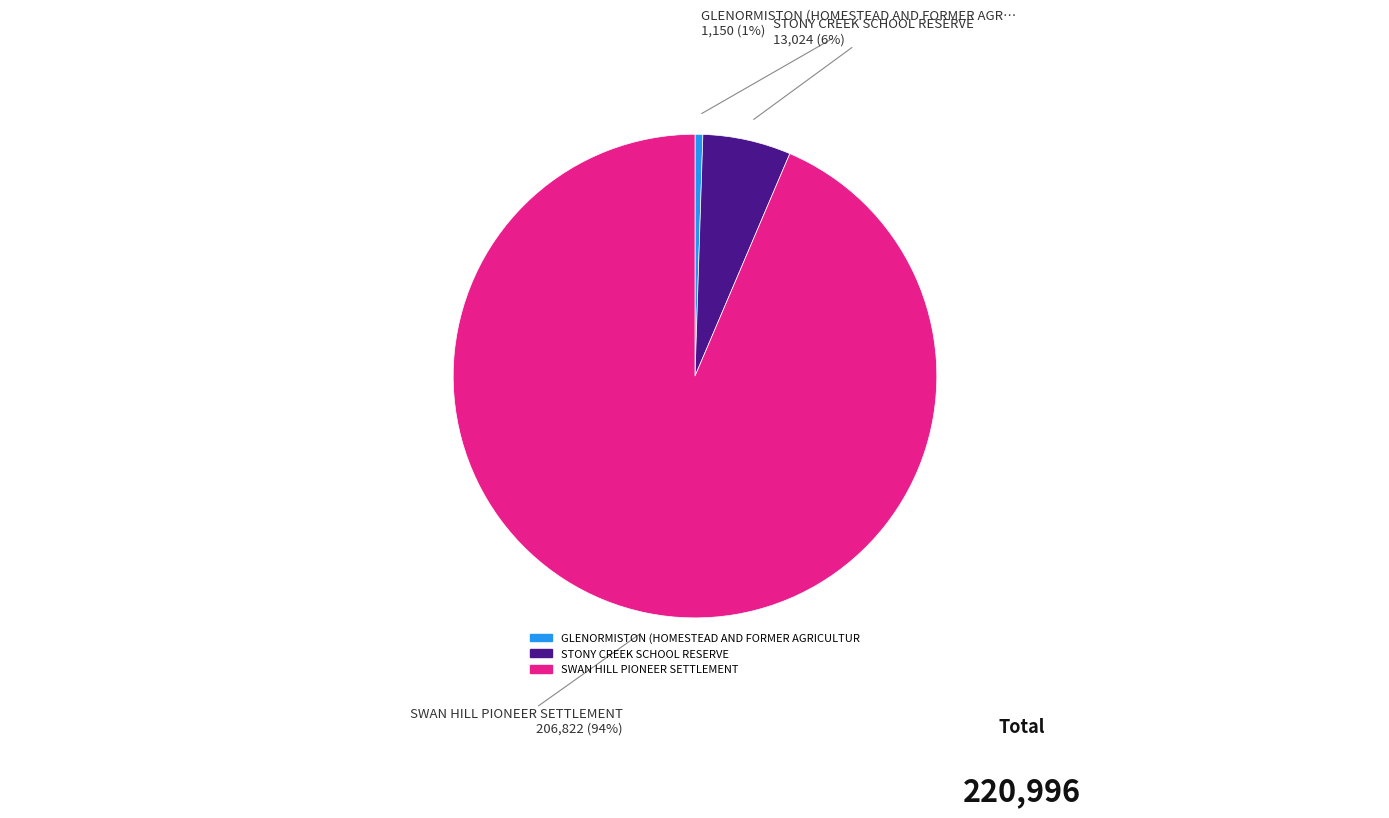

Is there a majority slice in this chart?

Yes